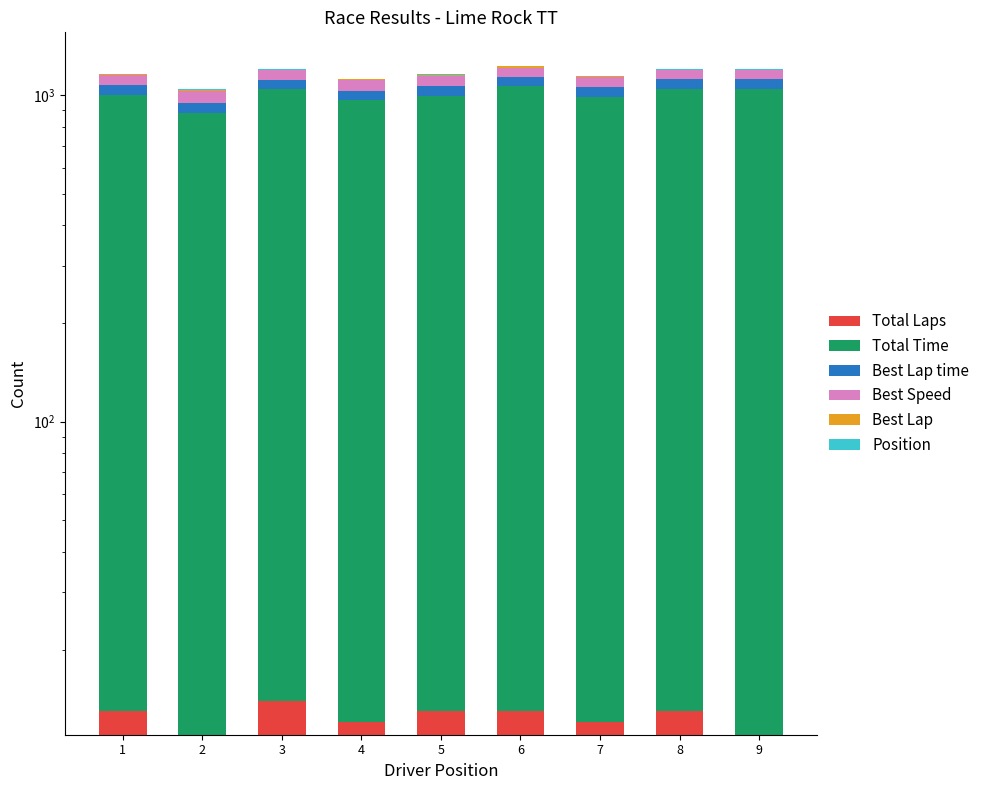

Rank the series at 4 from highest to lowest value.

Total Time, Best Speed, Best Lap time, Total Laps, Best Lap, Position